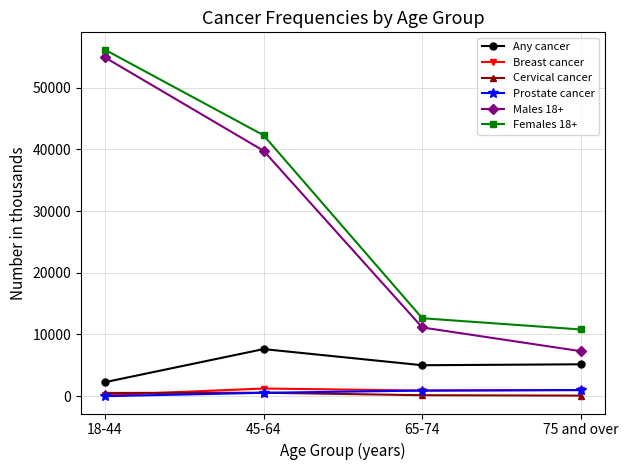

True or false: Breast cancer has more than 1 interior local peaks.

False